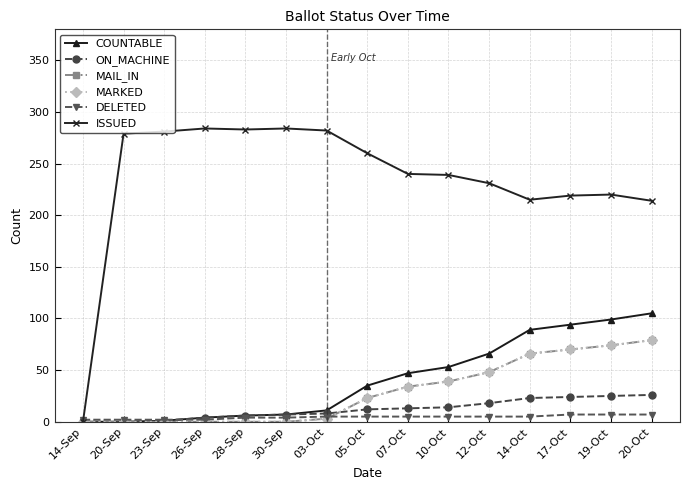

What is the total value across all series at 03-Oct?

312